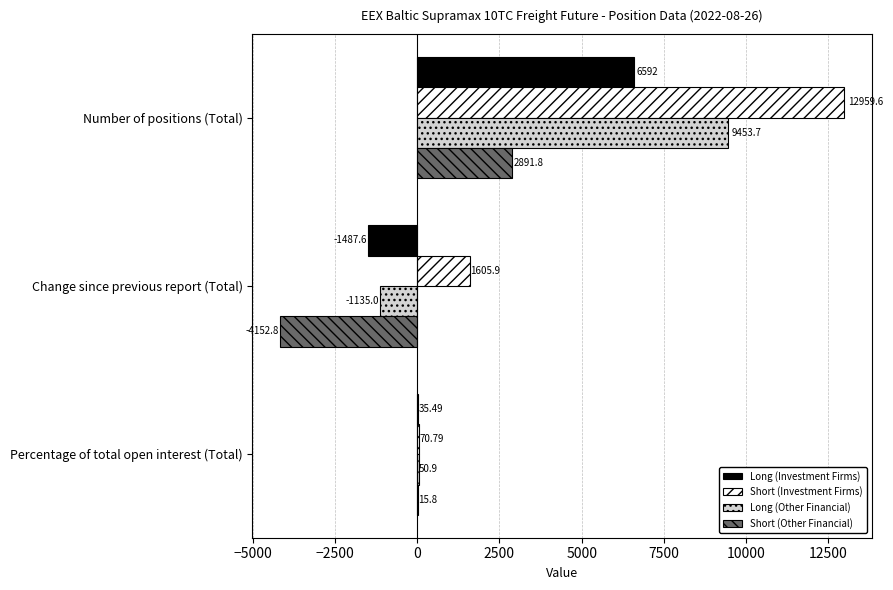

Which series has the largest range (max minus min)?

Short (Investment Firms)